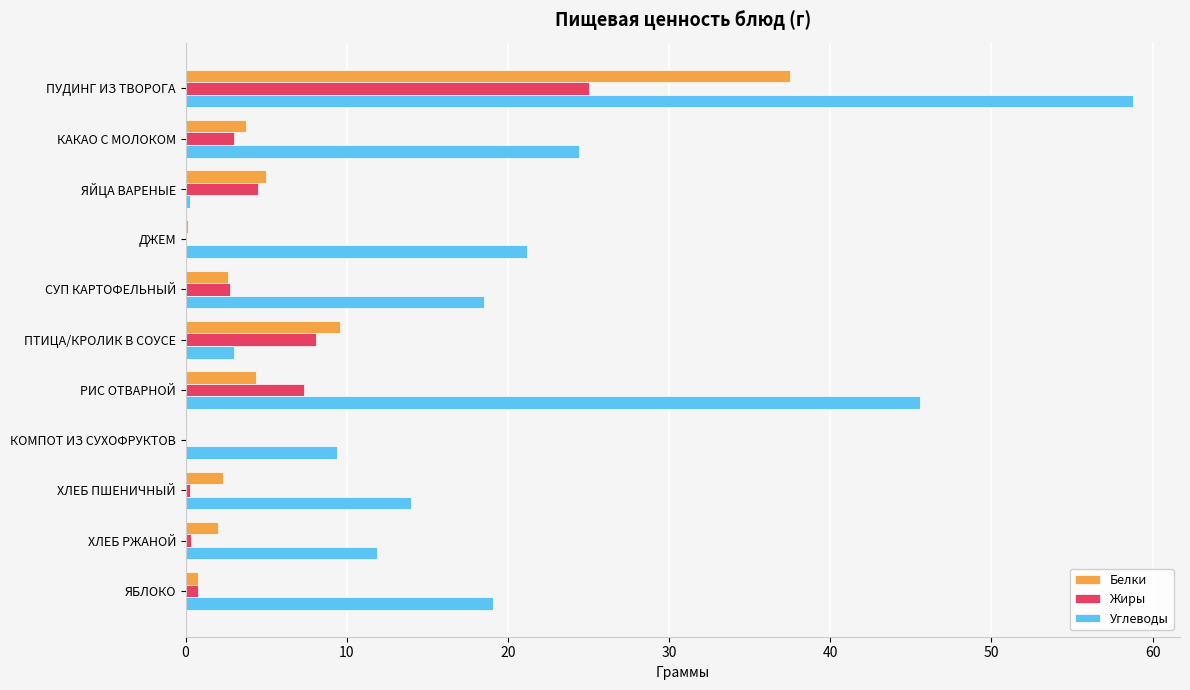

What is the sum of the Белки values at КОМПОТ ИЗ СУХОФРУКТОВ and КАКАО С МОЛОКОМ?

3.8